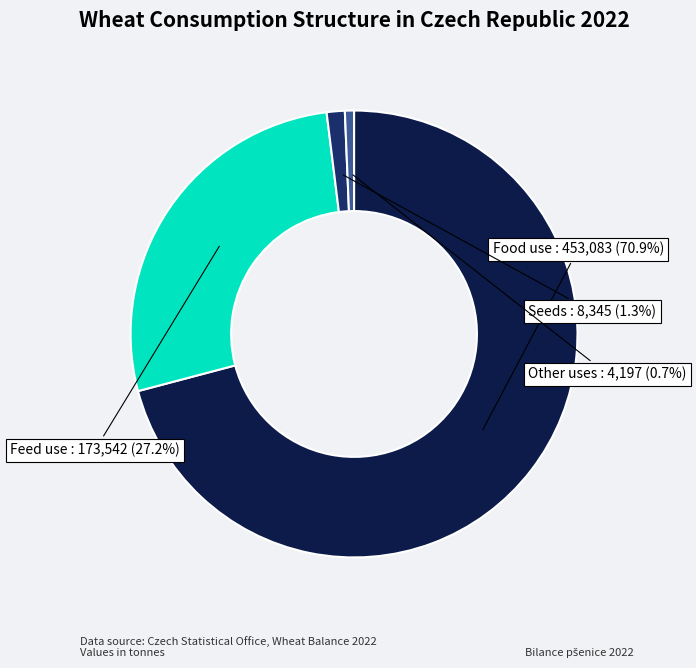

To the nearest percent, what portion does Feed use represent?

27%